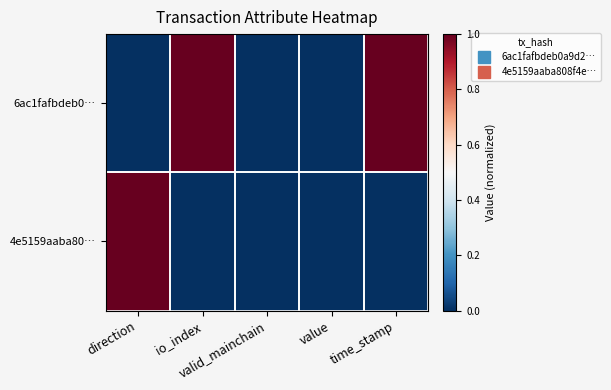

How many categories are shown in the chart?

5